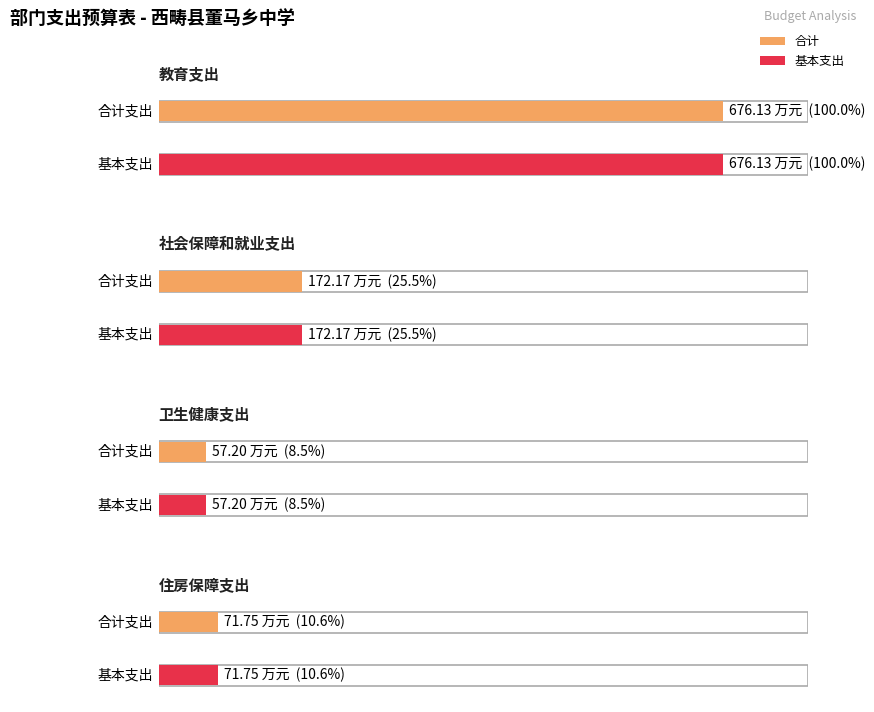

Reading left to right, list all the values displayed in this chart.

合计: 676.1	172.2	57.2	71.8
基本支出: 676.1	172.2	57.2	71.8